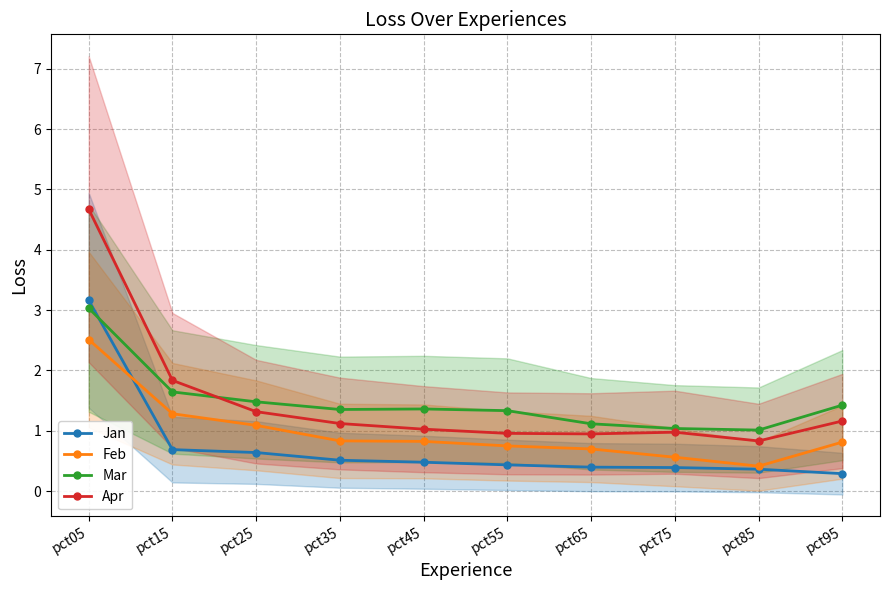

Does the chart display data point markers on the line(s)?

Yes